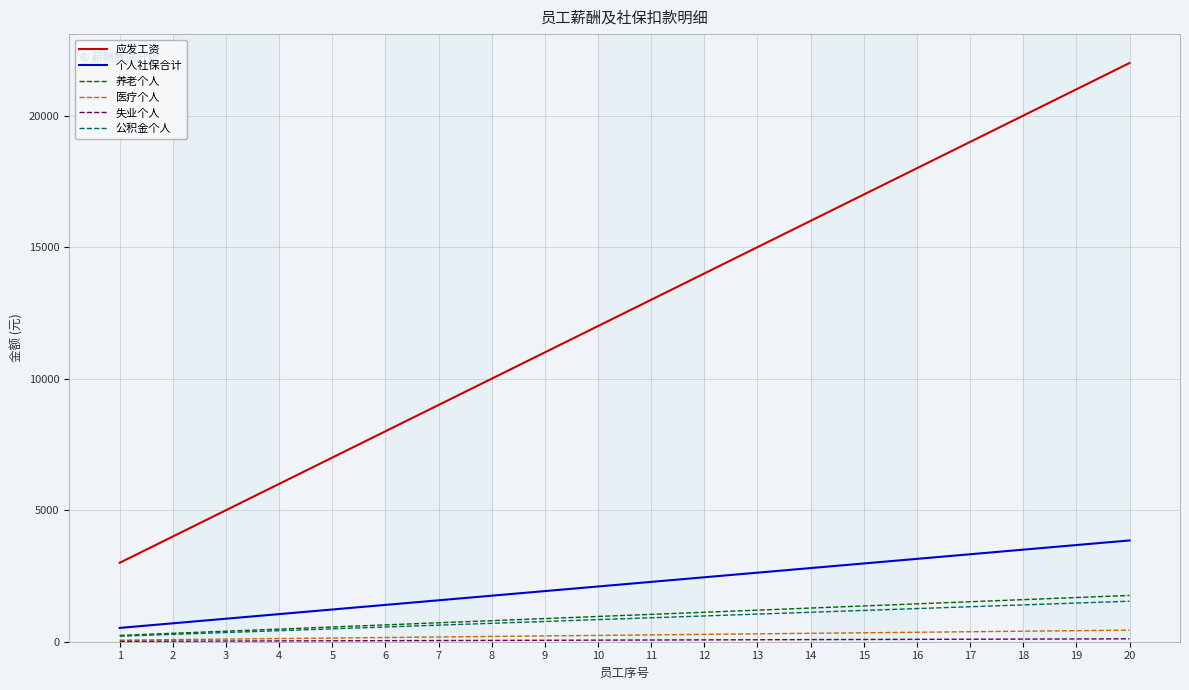

True or false: 医疗个人 and 应发工资 intersect in this chart.

False